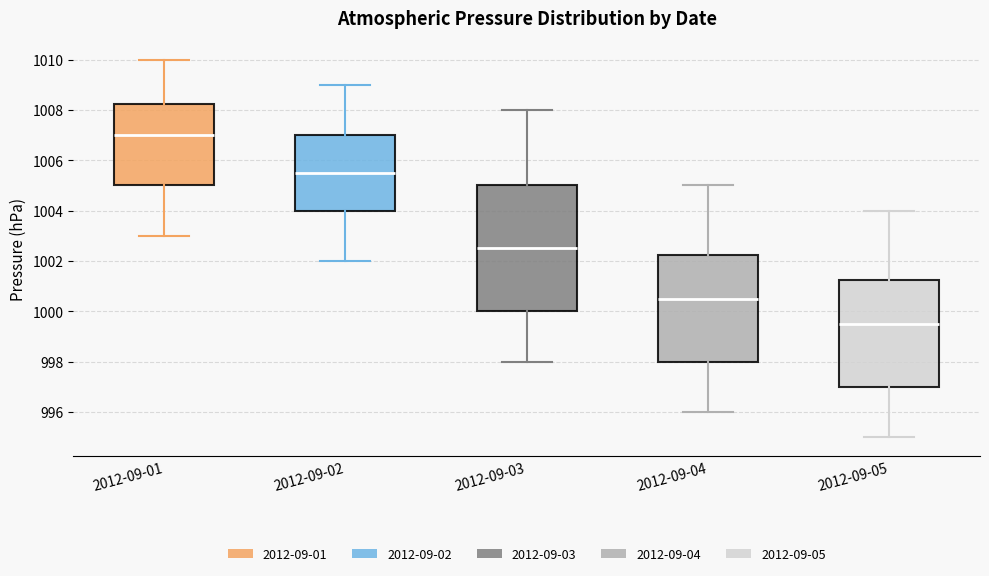

Where does the median line of the box for 2012-09-03 sit on the y-axis? The values are not printed on the chart, so give them approximately, as read against the axis.

1002.6